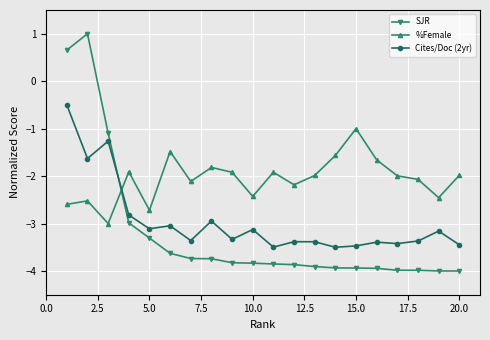

True or false: SJR and Cites/Doc (2yr) intersect in this chart.

True